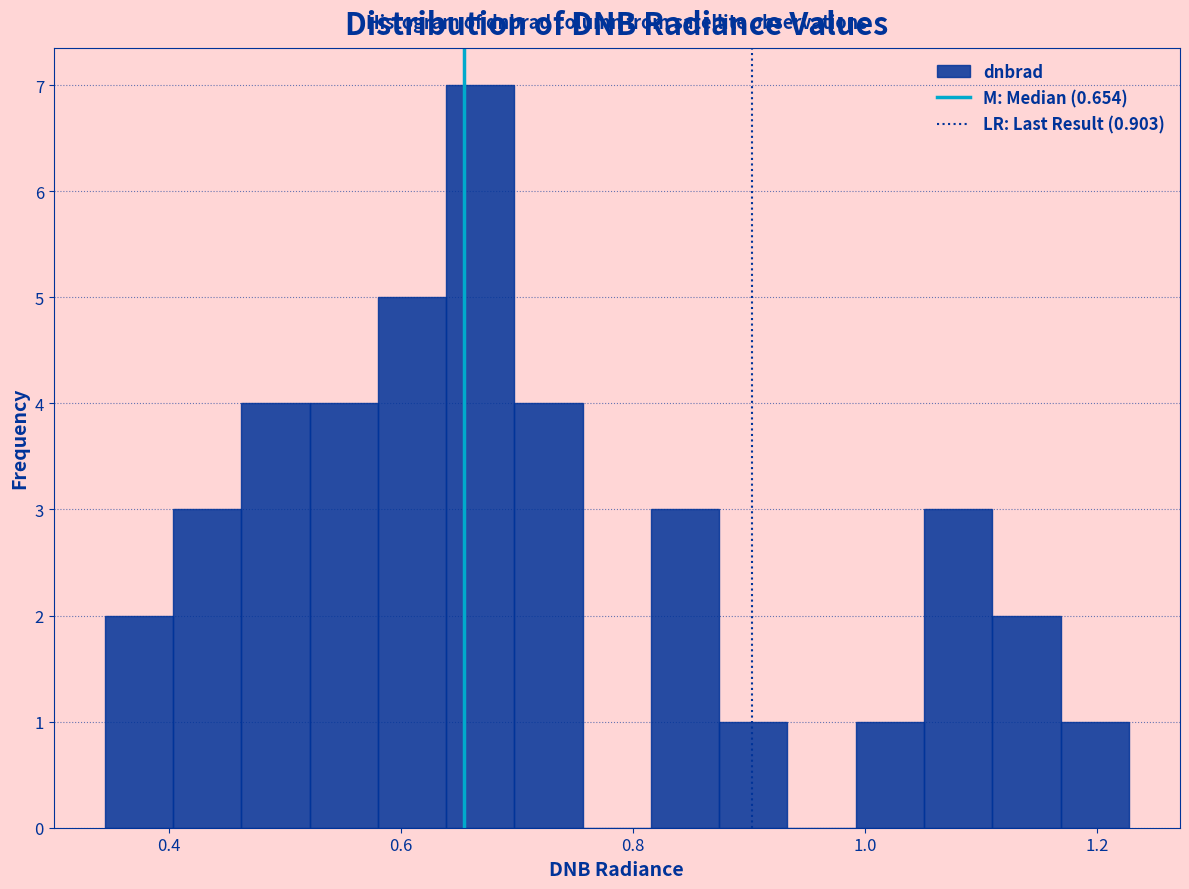

Read against the x-axis, roughly where is the centre of the tallest bar?

0.66